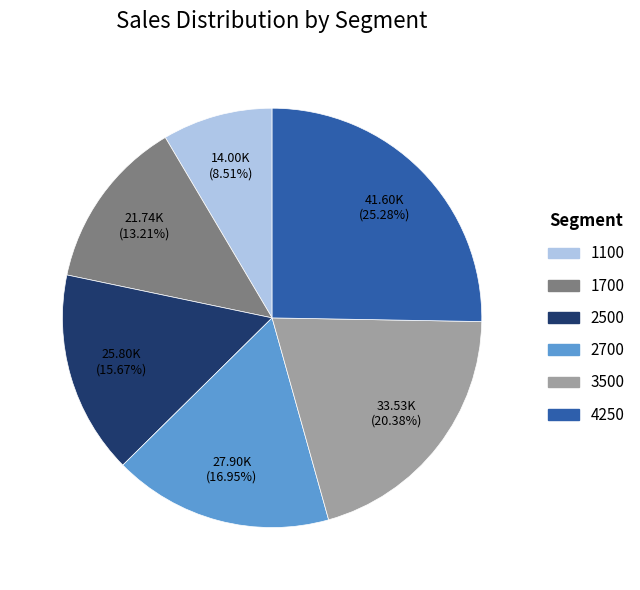

Approximately how many times larger is the value at 4250 compared to 2700?

1.5